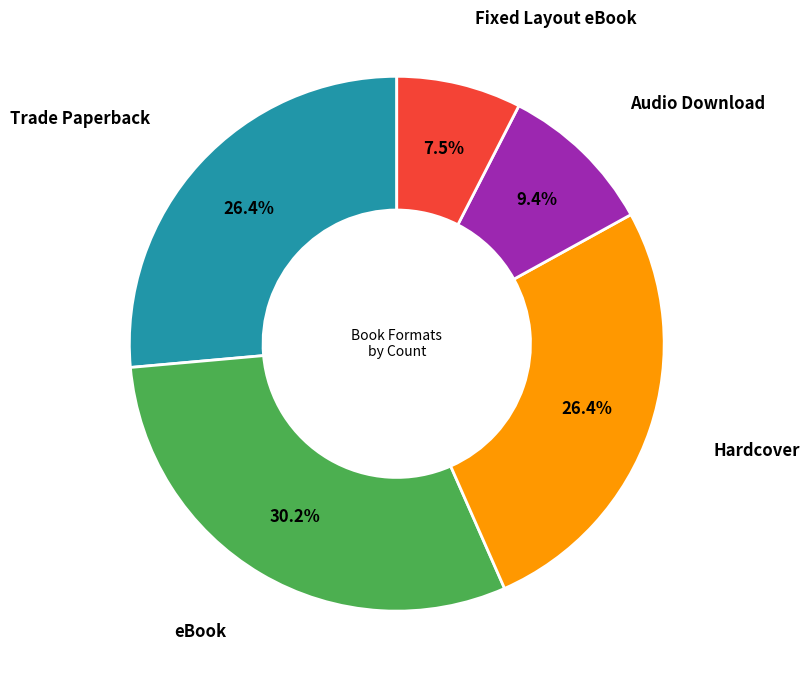

Does any single category account for the majority?

No